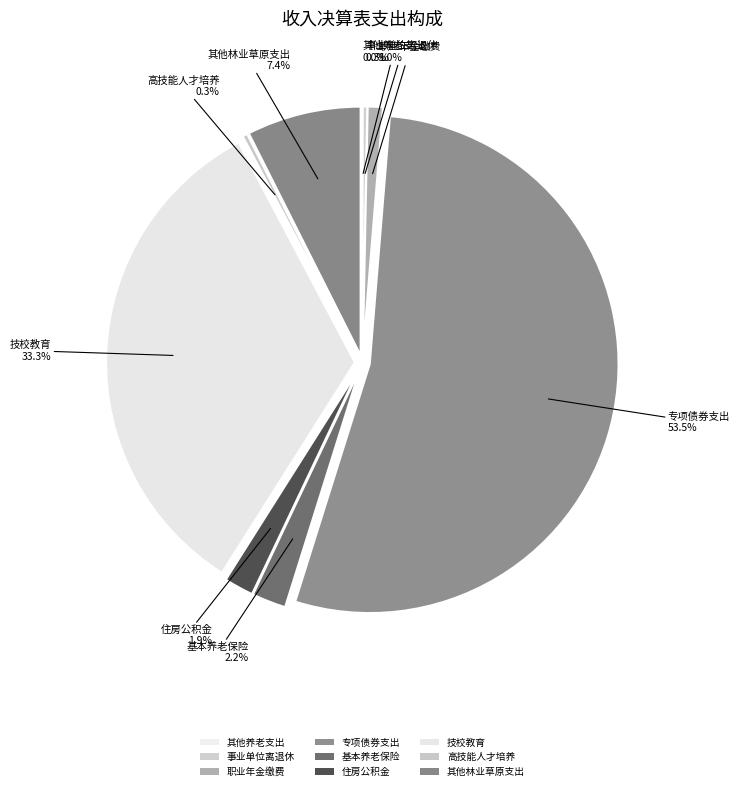

How much of the chart is everything except 高技能人才培养补助?

99.7%